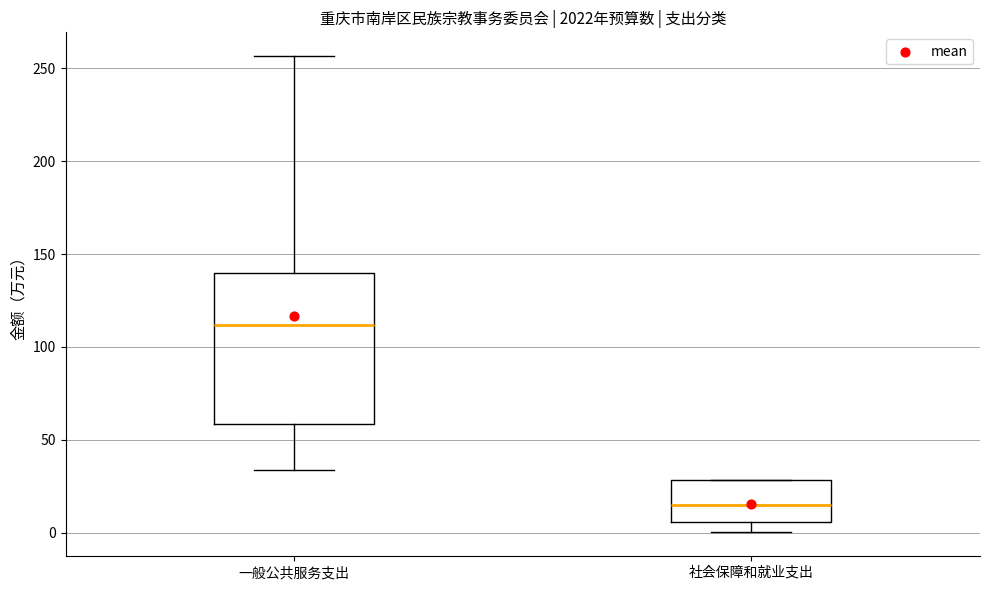

Reading left to right, read every box against the y-axis: the position of its median line, the range the box covers, and the ends of its whiskers. The values are not printed on the chart, so give them approximately, as read against the axis.

一般公共服务支出: median 110, box 60 to 140, whiskers 35 to 255
社会保障和就业支出: median 15, box 5 to 30, whiskers 0 to 30